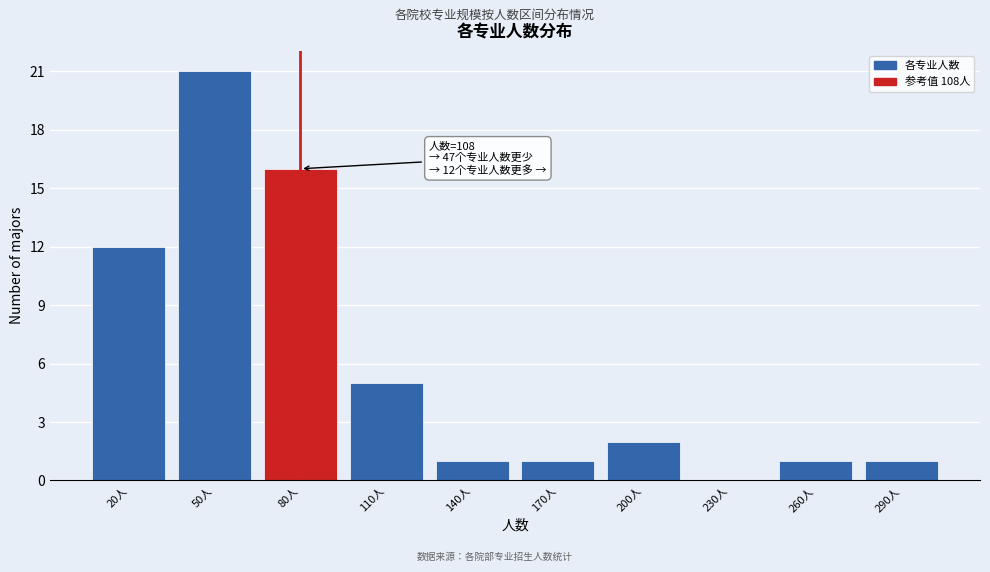

Reading right to left, extract all data points from this chart.

290人=1	260人=1	230人=0	200人=2	170人=1	140人=1	110人=5	80人=16	50人=21	20人=12